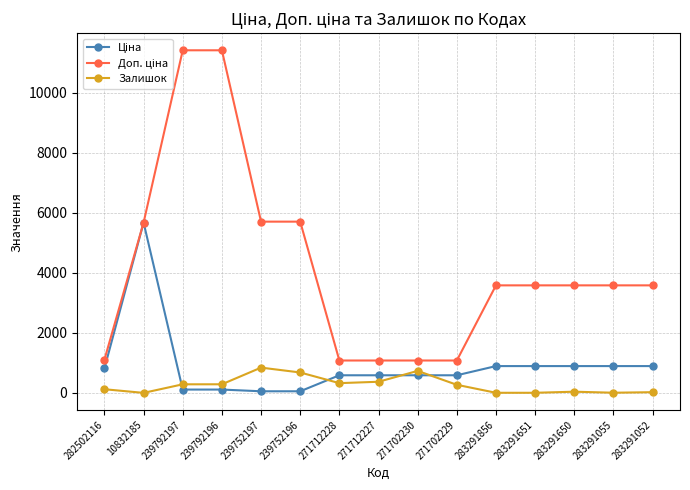

At how many categories does at least one series exceed 4634?

5